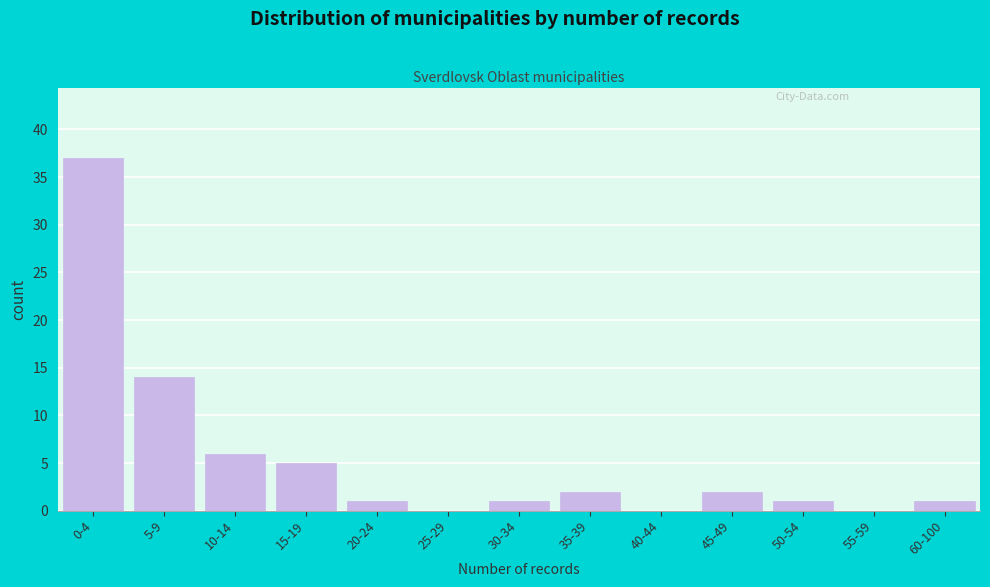

Reading left to right, list all the values displayed in this chart.

0-4=37	5-9=14	10-14=6	15-19=5	20-24=1	25-29=0	30-34=1	35-39=2	40-44=0	45-49=2	50-54=1	55-59=0	60-100=1